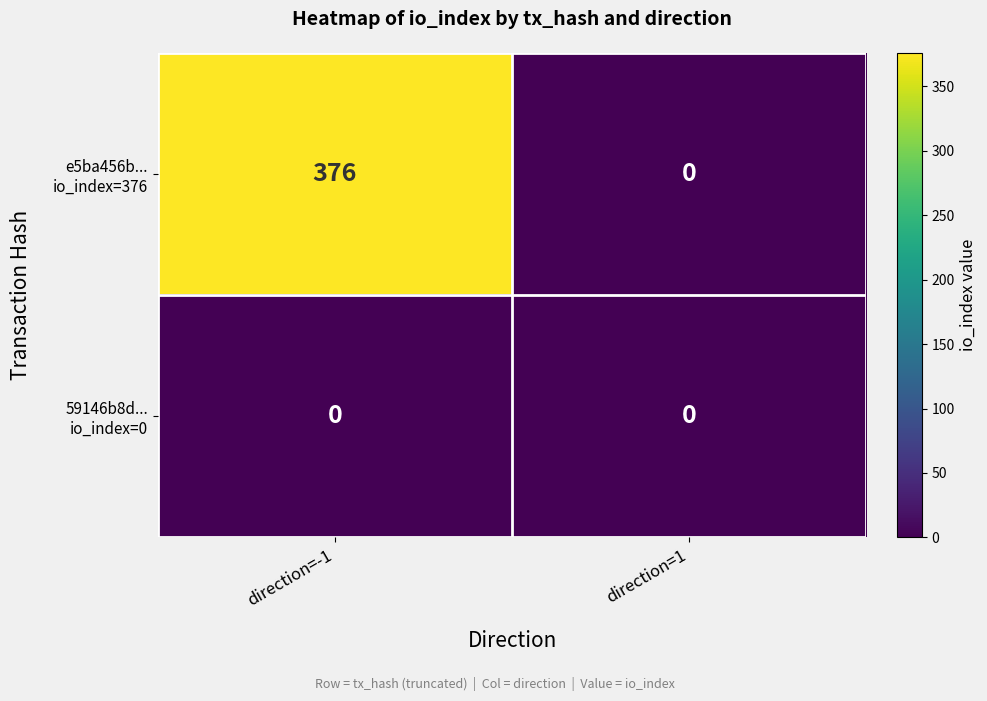

Which category has the highest value across all series?

direction=-1